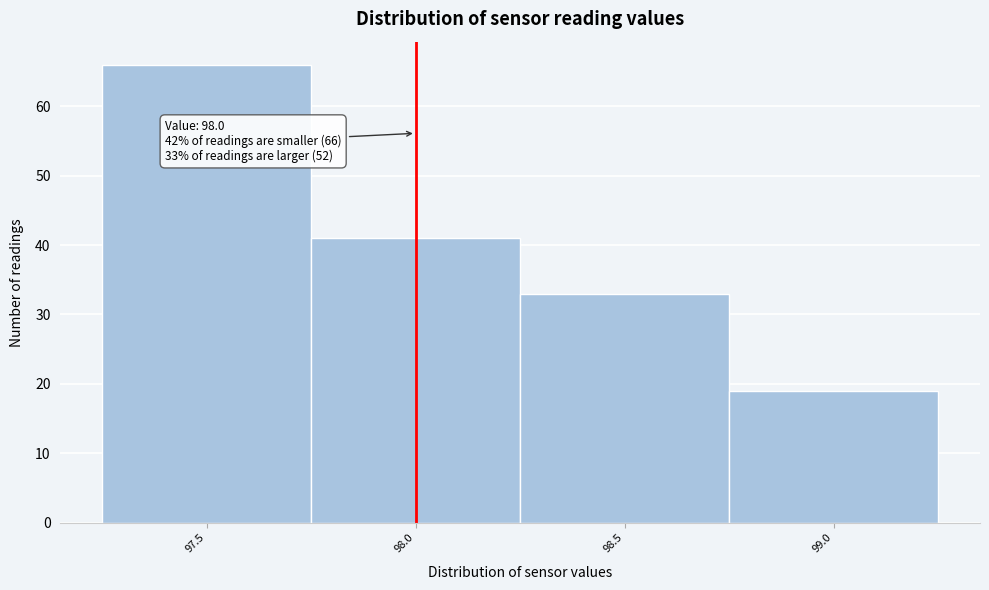

Which range on the x-axis has the tallest bar?

97.25 to 97.75